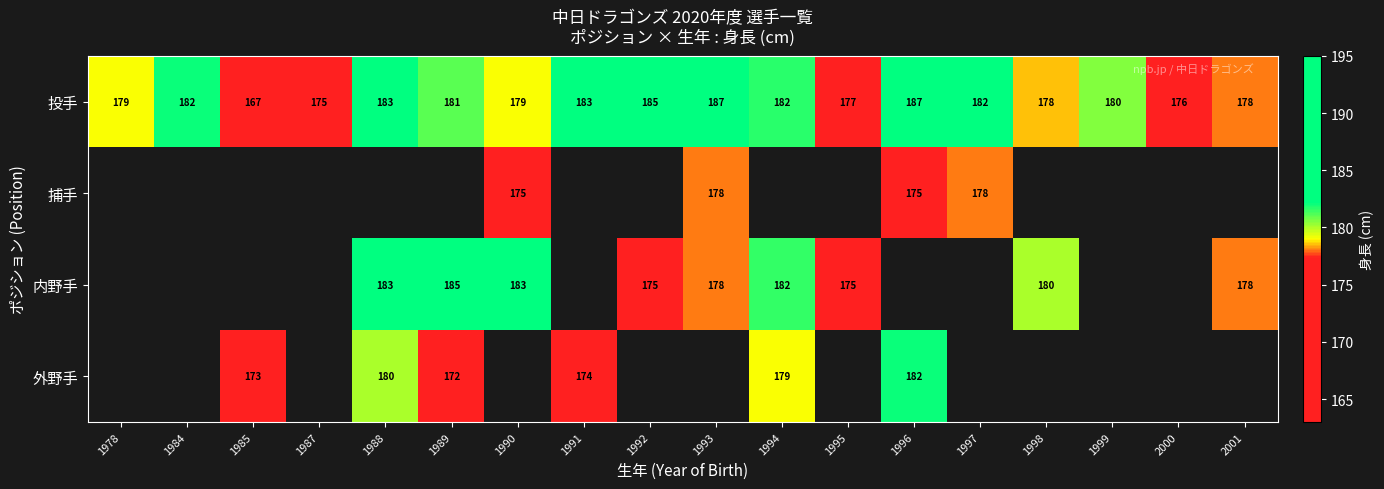

The 捕手 series shows 175 at 1990. True or false?

True